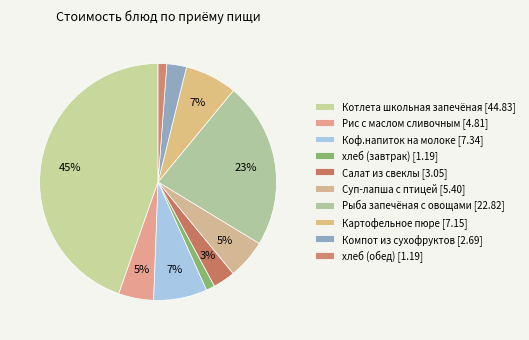

To the nearest percent, what is the difference between the Рыба запечёная с овощами and хлеб (завтрак) slice percentages?

22%